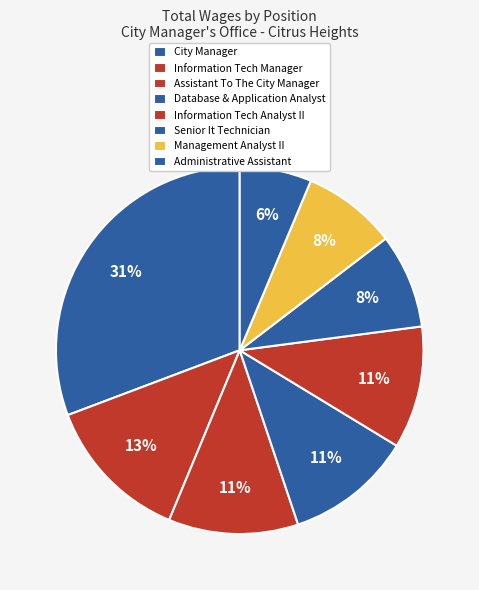

What portion of the pie excludes Management Analyst II?

91.7%